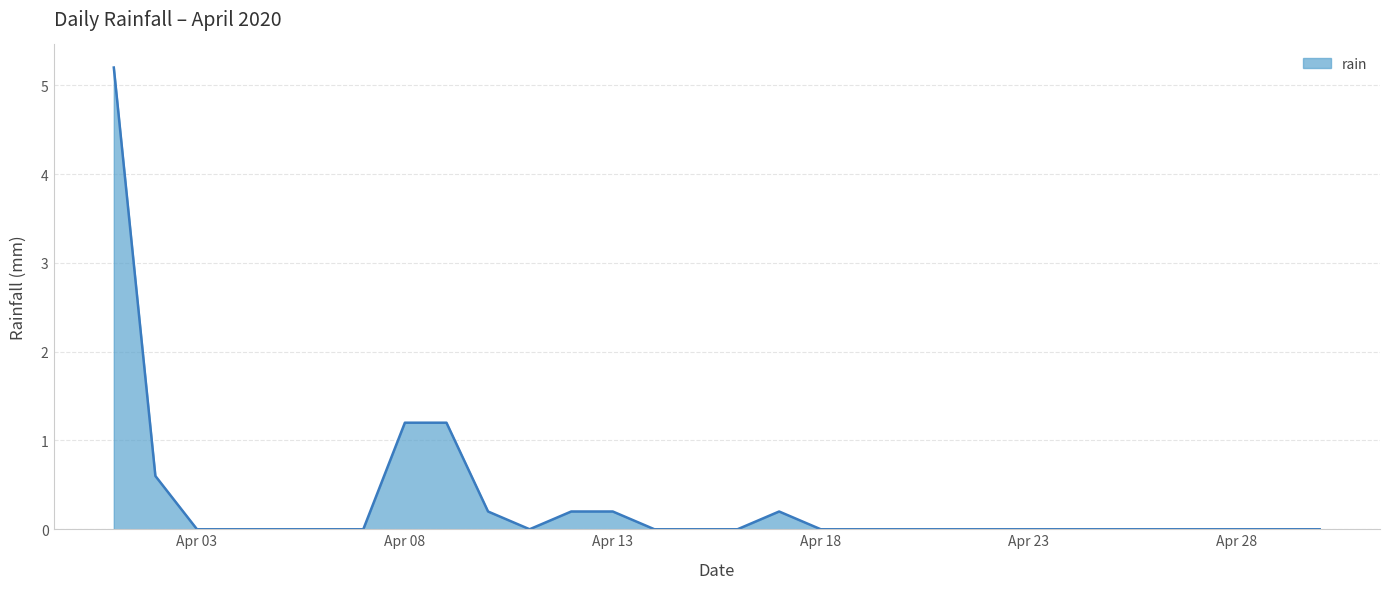

What is the maximum value shown in the chart?

5.2